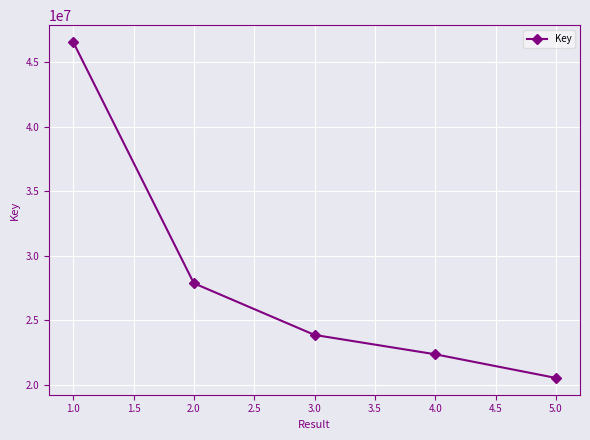

Reading left to right, what are all the values shown in this chart?

46553227	27870256	23868977	22370236	20539084